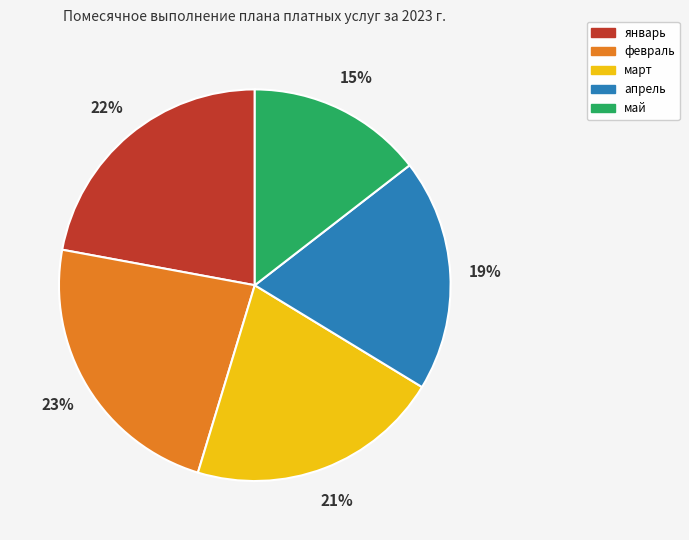

How many slices are in this pie chart?

5